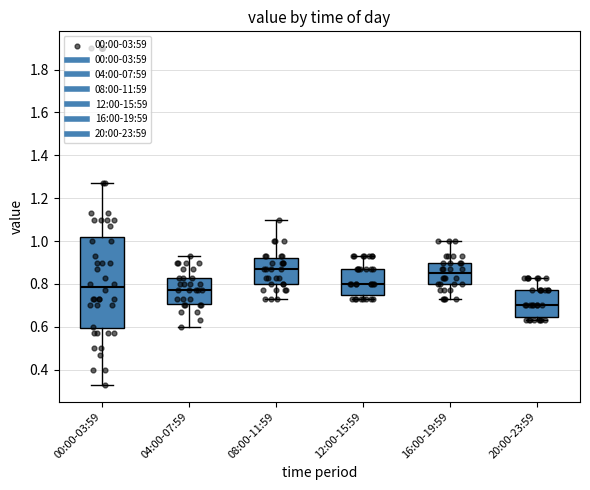

Reading left to right, transcribe this box plot: for each box, give where its median line is, the range the box spans, and where its two whiskers end, as read against the y-axis. The values are not printed on the chart, so give them approximately, as read against the axis.

00:00-03:59: median 0.78, box 0.60 to 1.02, whiskers 0.34 to 1.28
04:00-07:59: median 0.78, box 0.70 to 0.84, whiskers 0.60 to 0.94
08:00-11:59: median 0.88, box 0.80 to 0.92, whiskers 0.74 to 1.10
12:00-15:59: median 0.80, box 0.74 to 0.88, whiskers 0.74 (just below the box's lower edge) to 0.94
16:00-19:59: median 0.86, box 0.80 to 0.90, whiskers 0.74 to 1.00
20:00-23:59: median 0.70, box 0.64 to 0.78, whiskers 0.64 (just below the box's lower edge) to 0.84